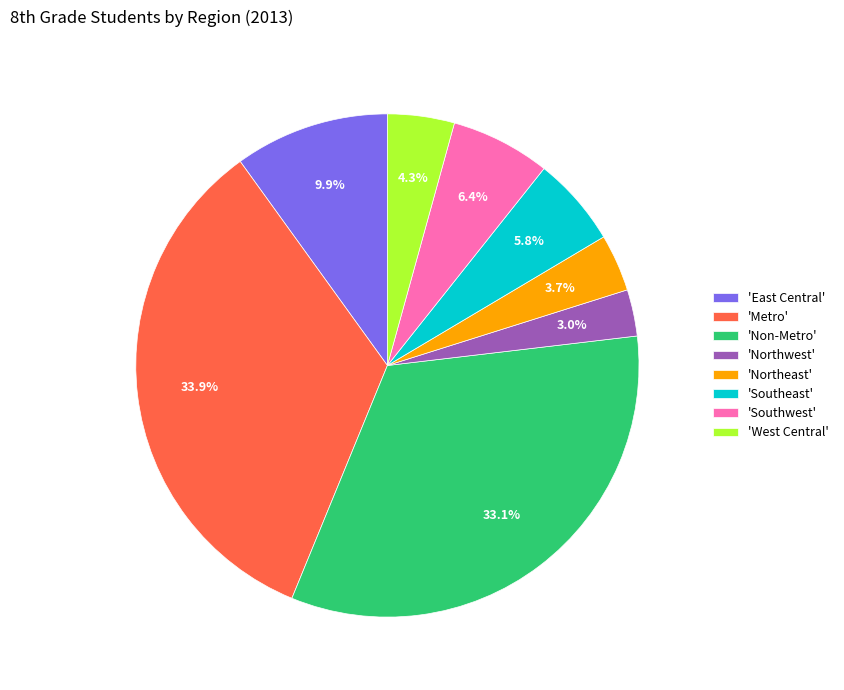

Which category has the biggest portion of the pie?

'Metro'